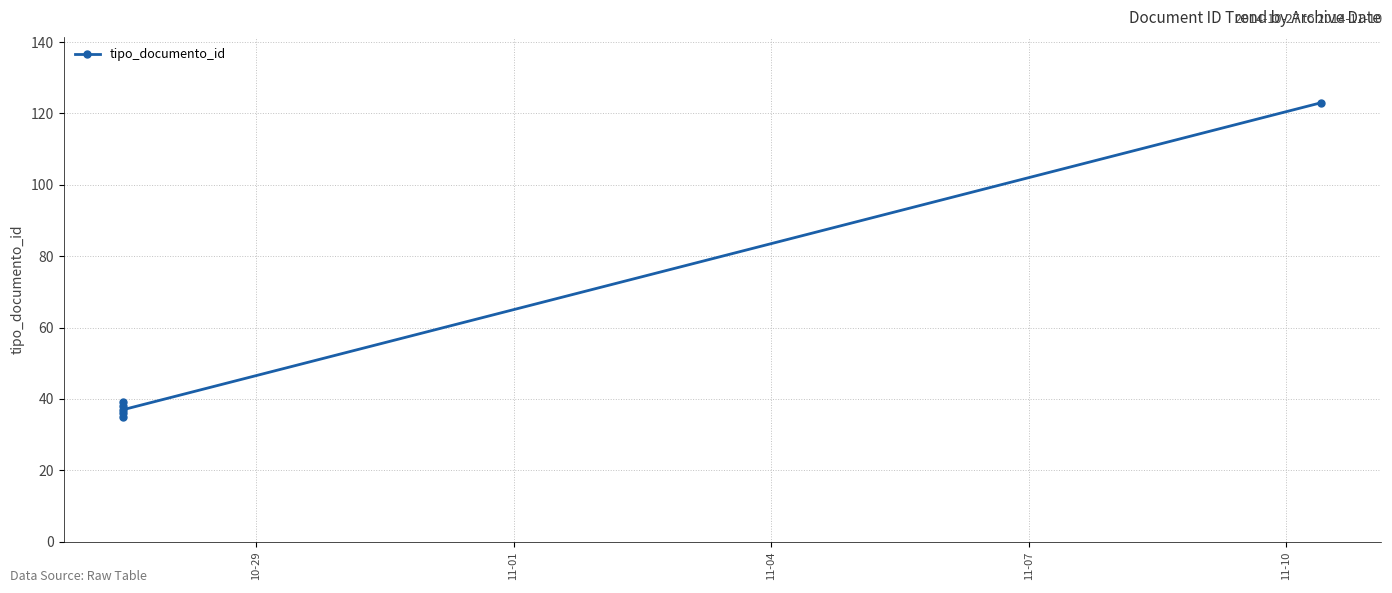

What is the value of the 3rd point from the left?

36